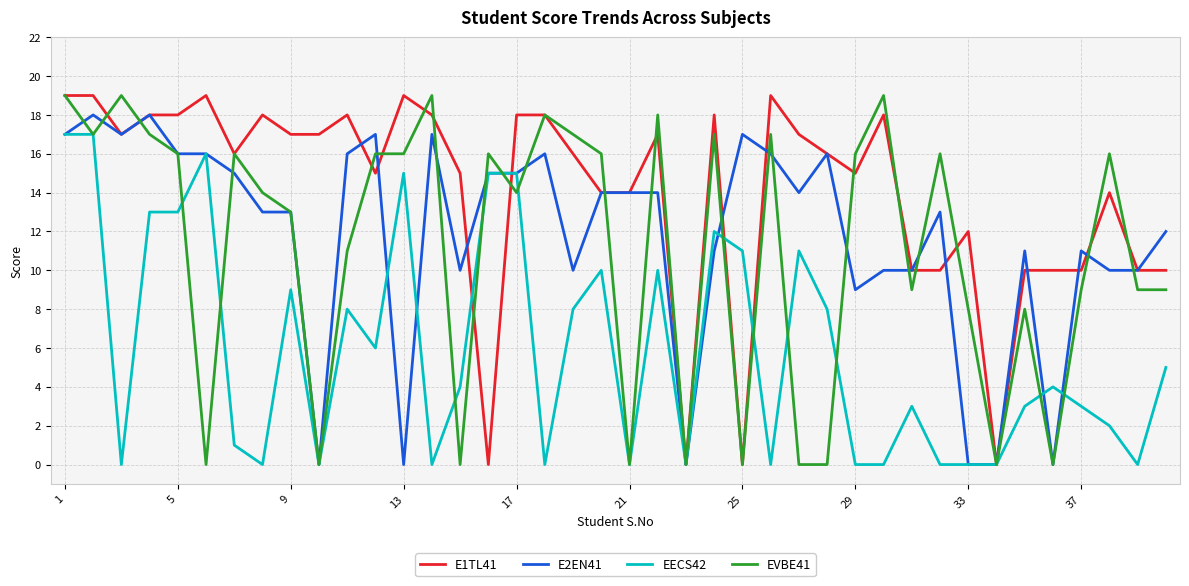

Which series has the largest total across all categories?

E1TL41